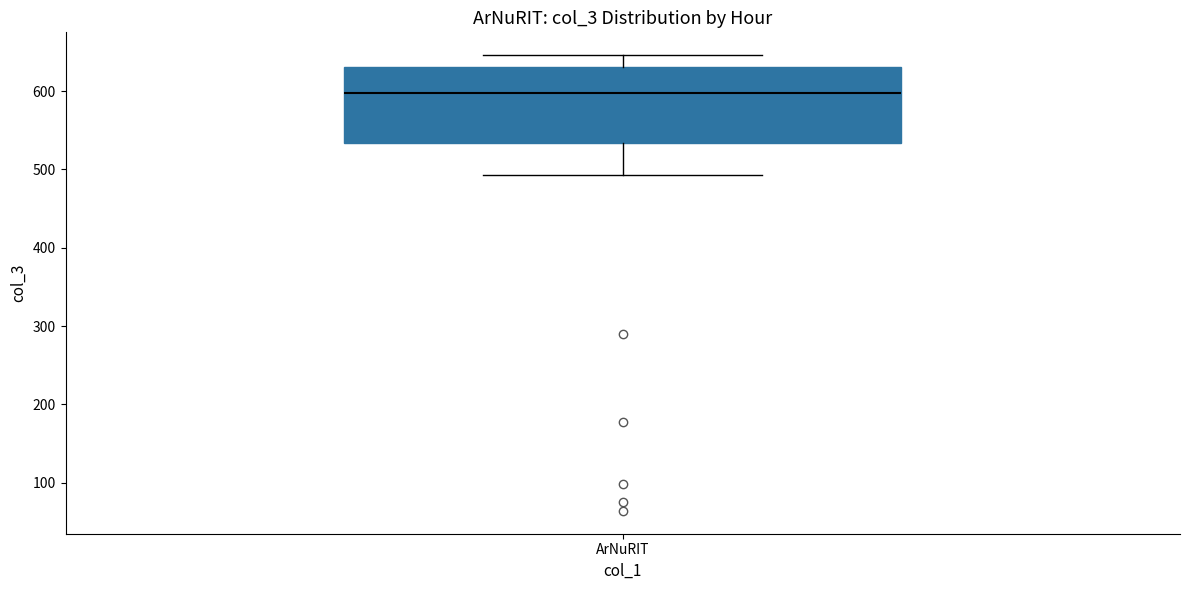

Where does the lower whisker of the box for ArNuRIT end on the y-axis? The values are not printed on the chart, so give them approximately, as read against the axis.

490